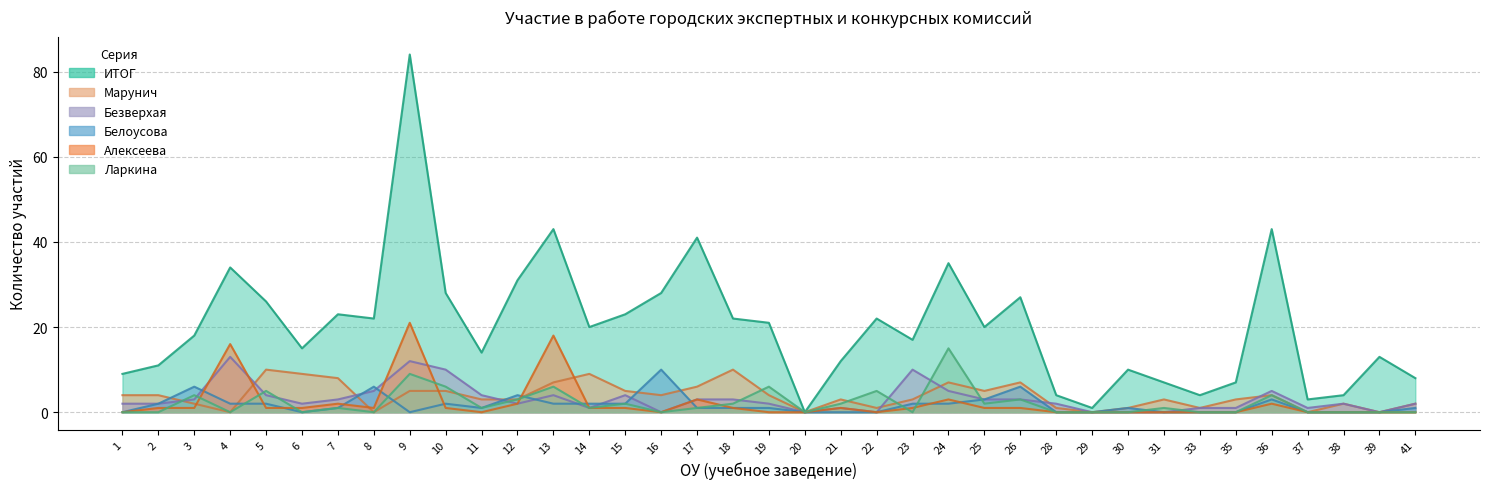

List the labels in order of Алексеева value, smallest first.

1, 11, 16, 19, 20, 22, 28, 29, 30, 31, 33, 35, 37, 38, 39, 41, 2, 3, 5, 6, 8, 10, 14, 15, 18, 21, 23, 25, 26, 7, 12, 36, 17, 24, 4, 13, 9